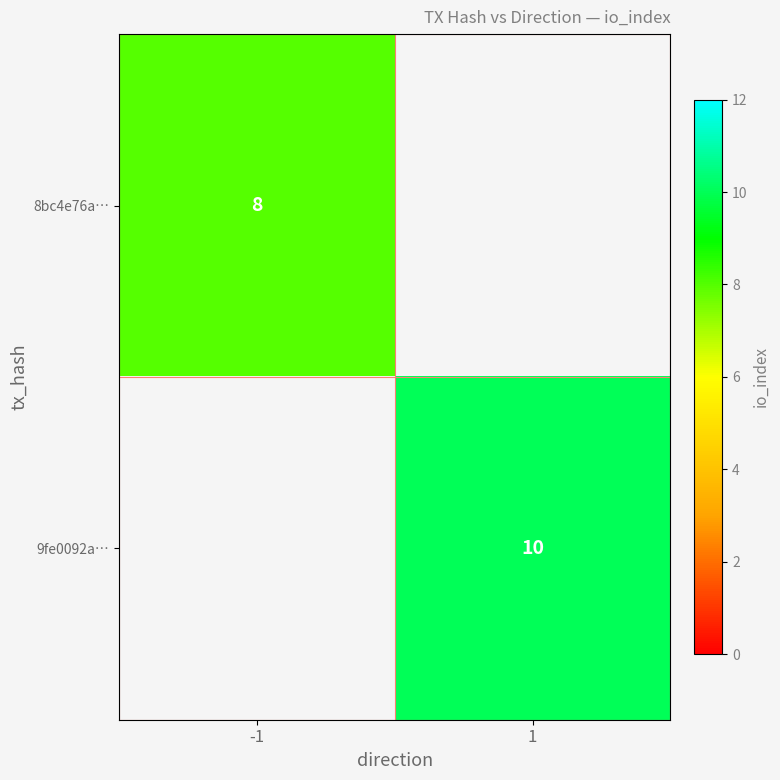

True or false: 8bc4e76a… has a value of 5 at -1.

False